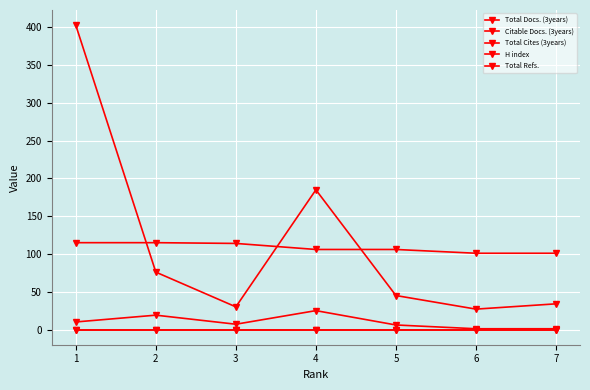

Which series changed the most between 4 and 7?

Total Refs.